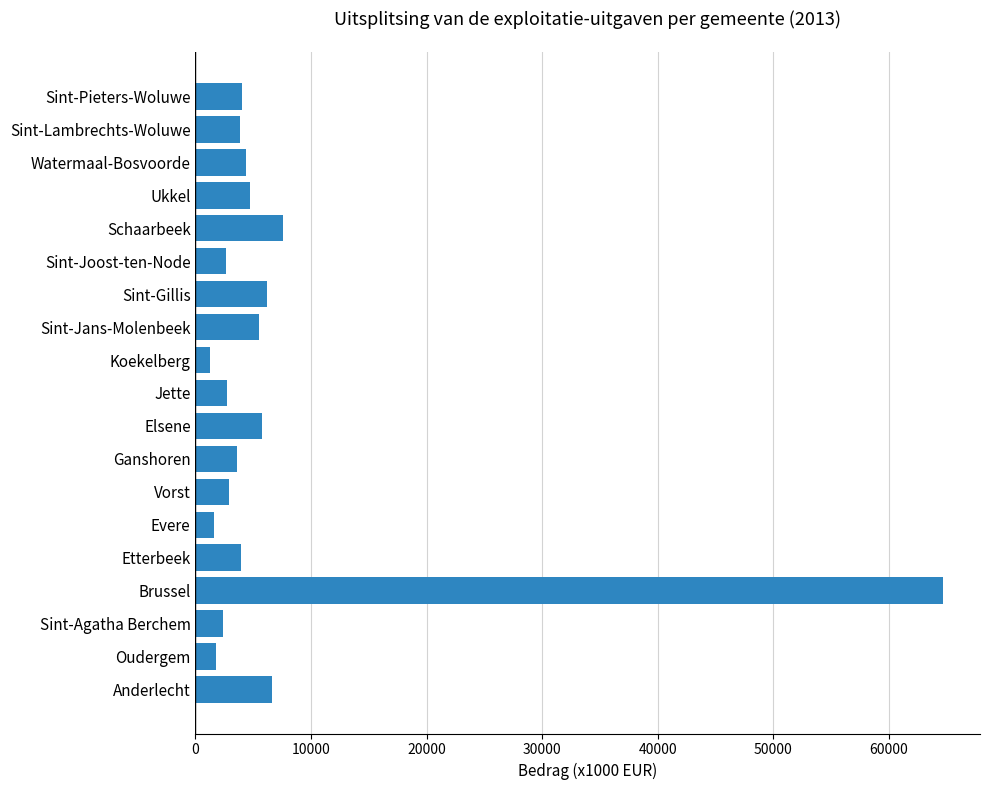

What is the smallest value displayed?

1232.1